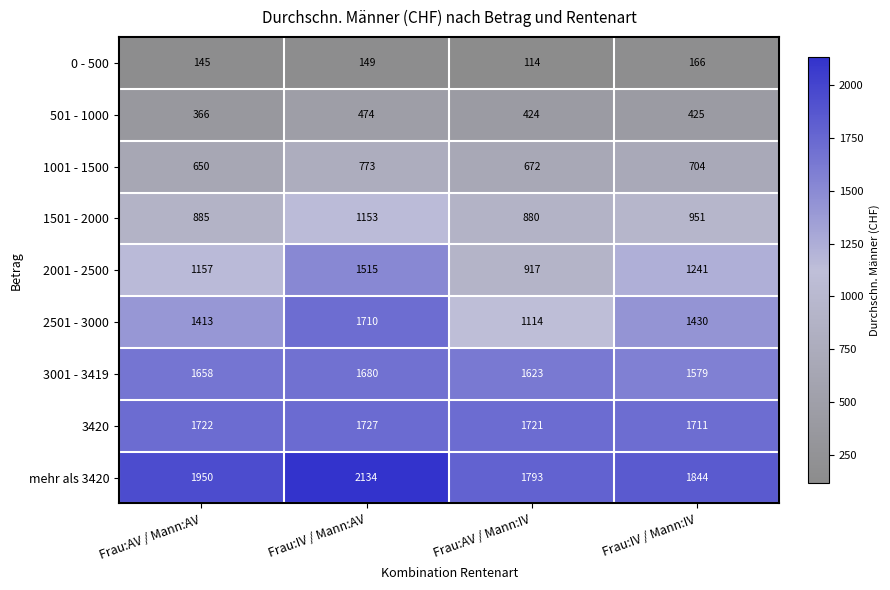

List the labels in order of 2001 - 2500 value, largest first.

Frau:IV / Mann:AV, Frau:IV / Mann:IV, Frau:AV / Mann:AV, Frau:AV / Mann:IV